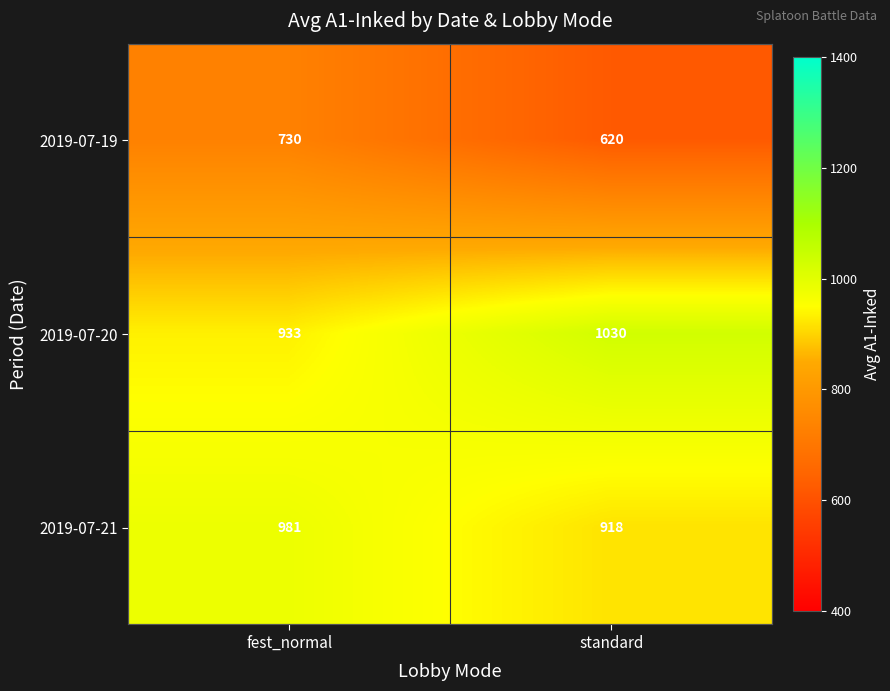

Which category has the lowest value across all series?

standard